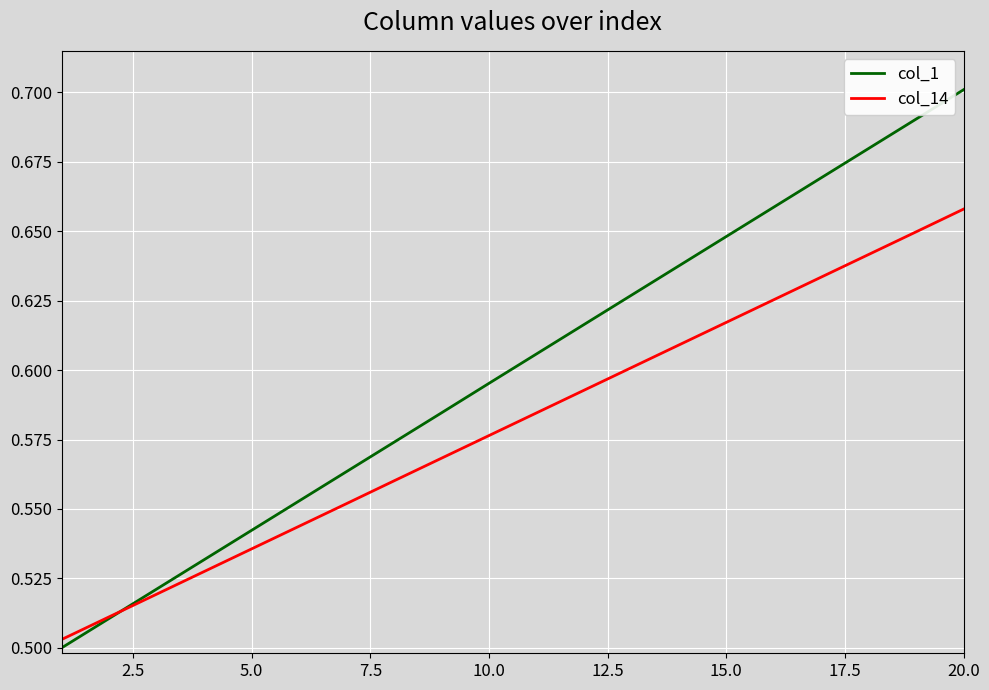

List the series in order of their overall mean, highest first.

col_1, col_14